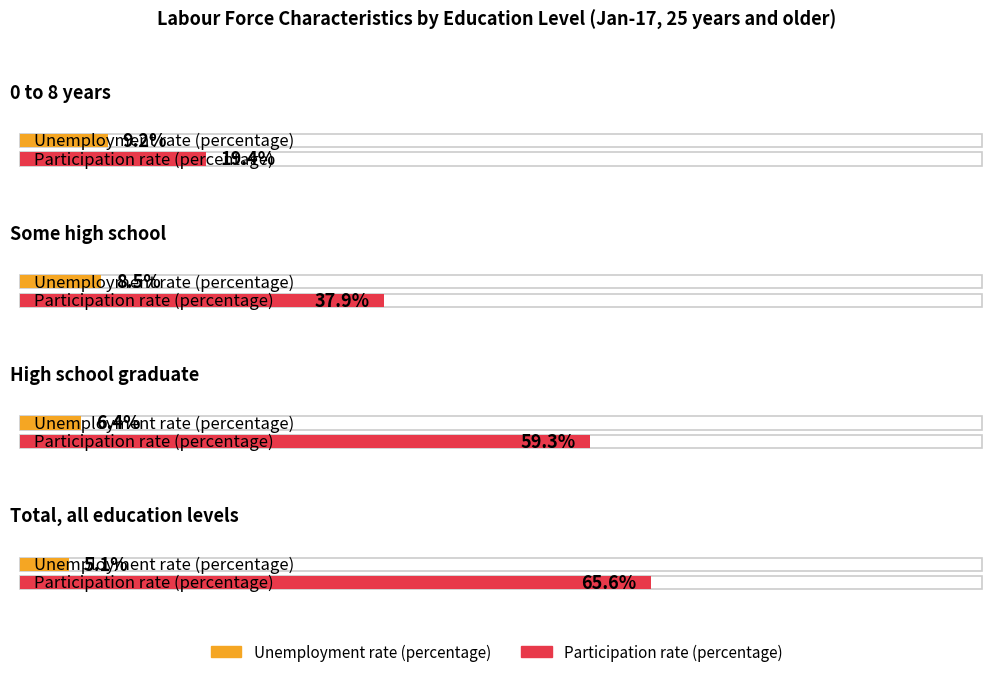

What is the sum of all Participation rate (percentage) values?

182.2